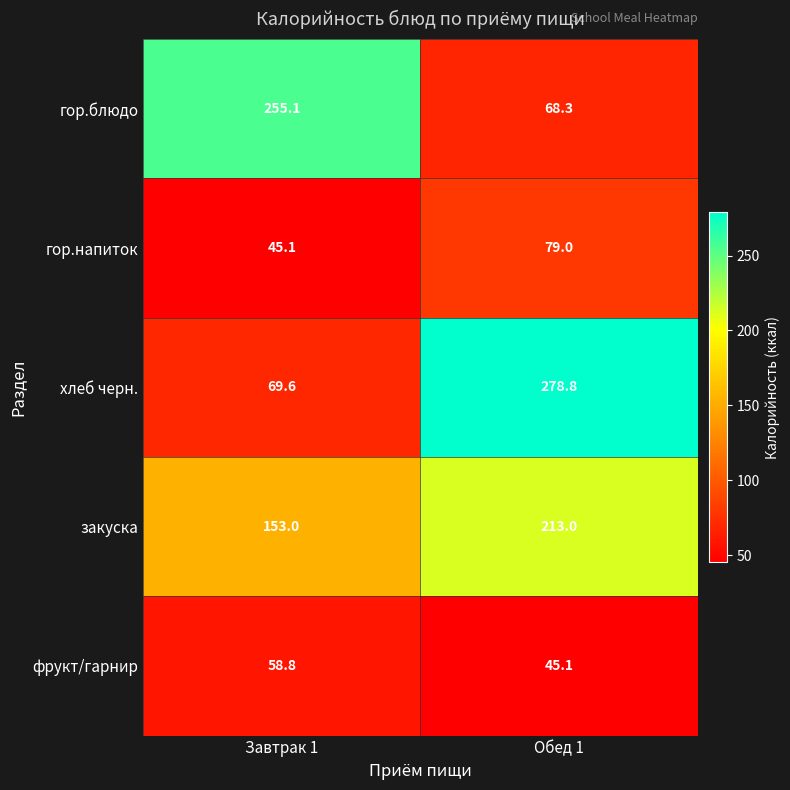

What is the sum of all фрукт/гарнир values?

103.9